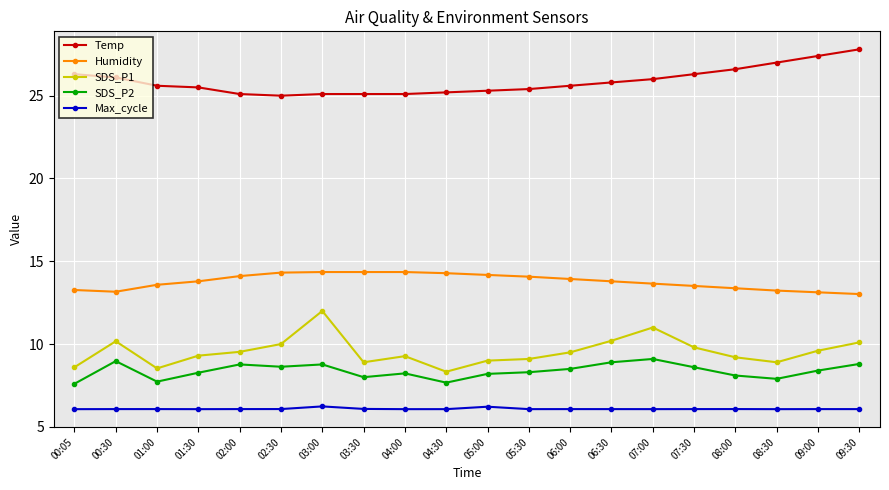

Does the chart have visible grid lines?

Yes